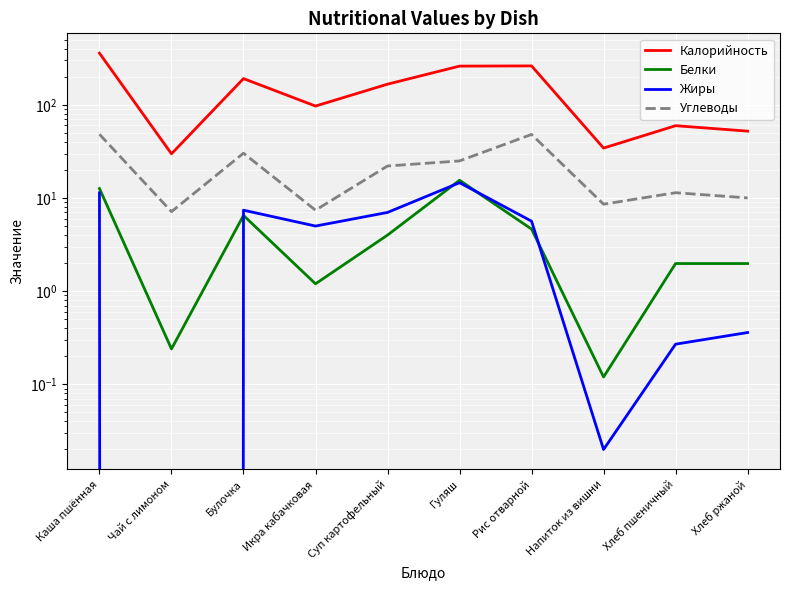

Where does the Белки series first go above 4?

Каша пшённая